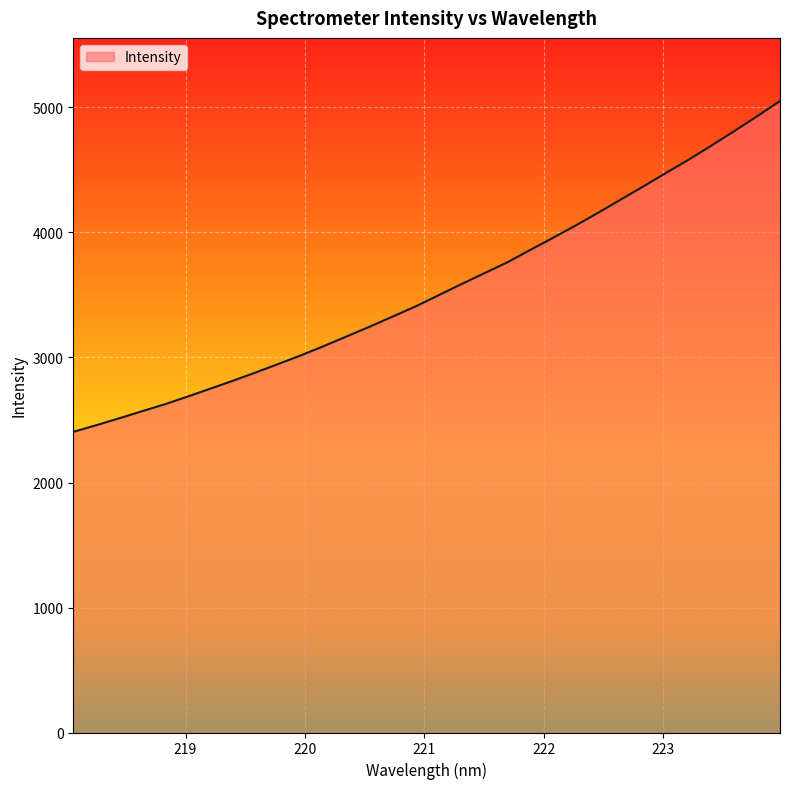

What is the minimum value shown in the chart?

2405.0